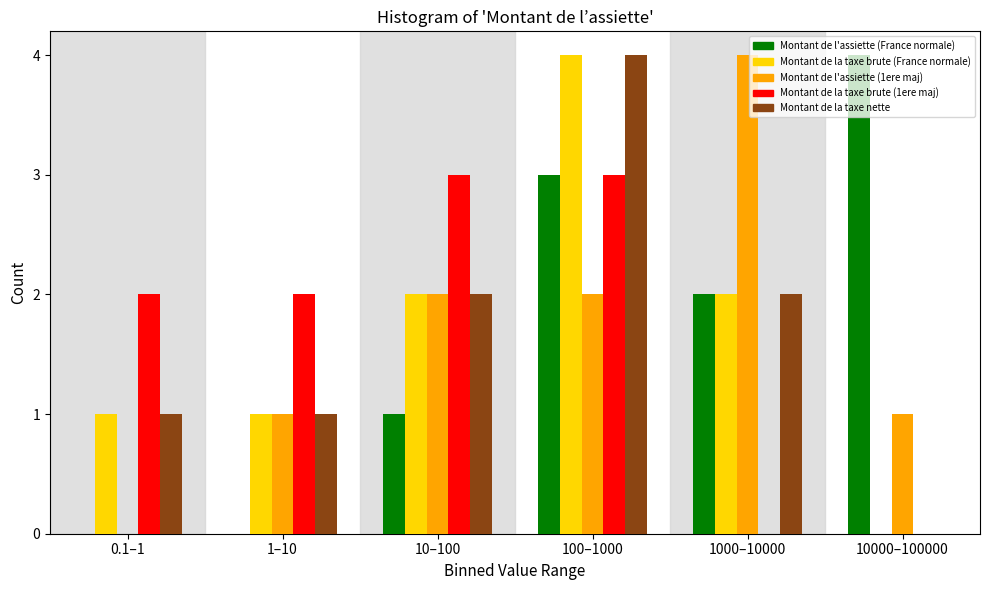

True or false: Montant de l'assiette (1ere maj) has a value of 1 at 1–10.

True